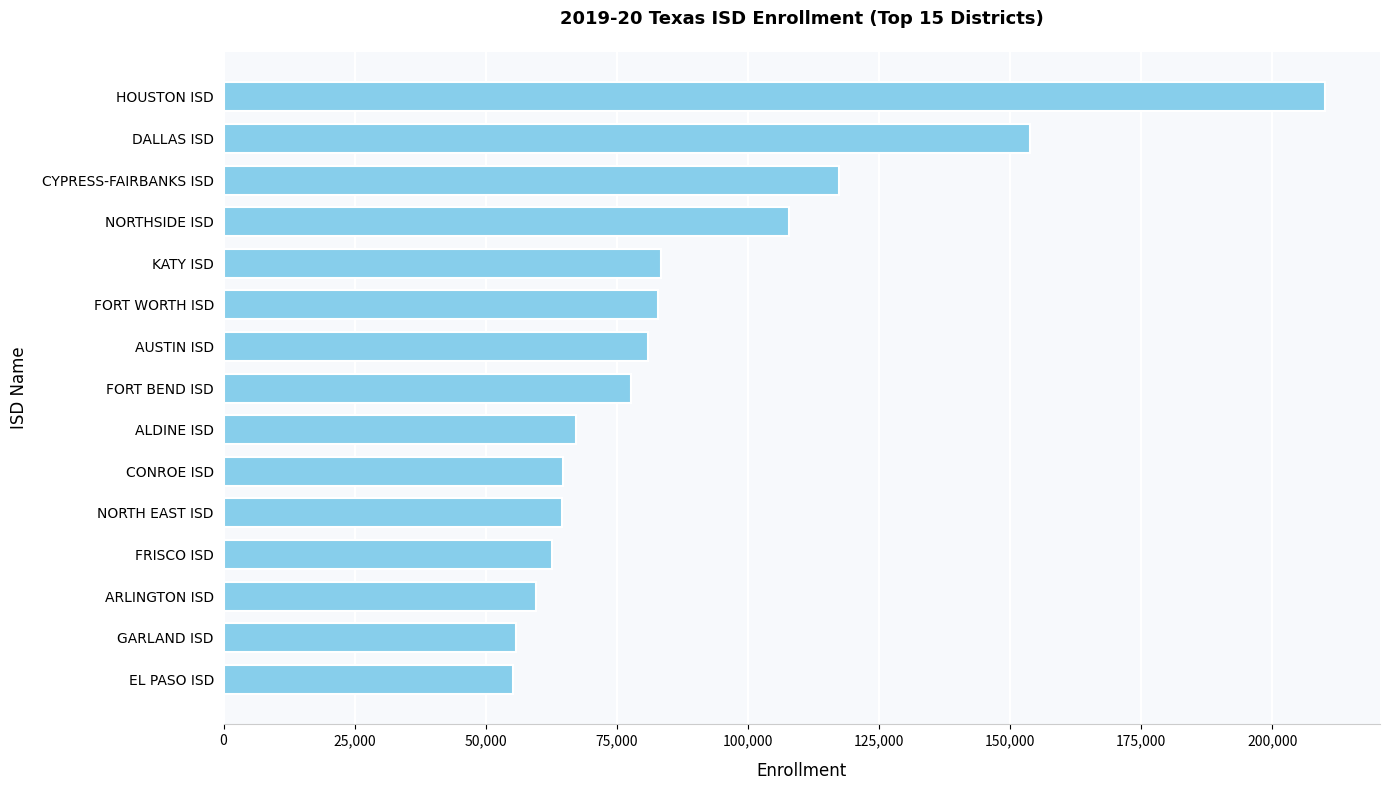

Where is the data nearest to the value 132657?

CYPRESS-FAIRBANKS ISD